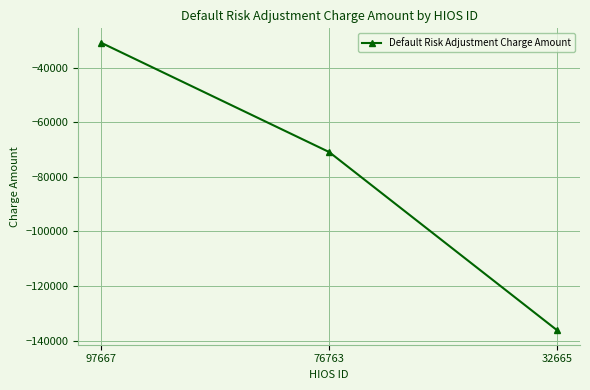

Between 76763 and 32665, which is larger?

76763